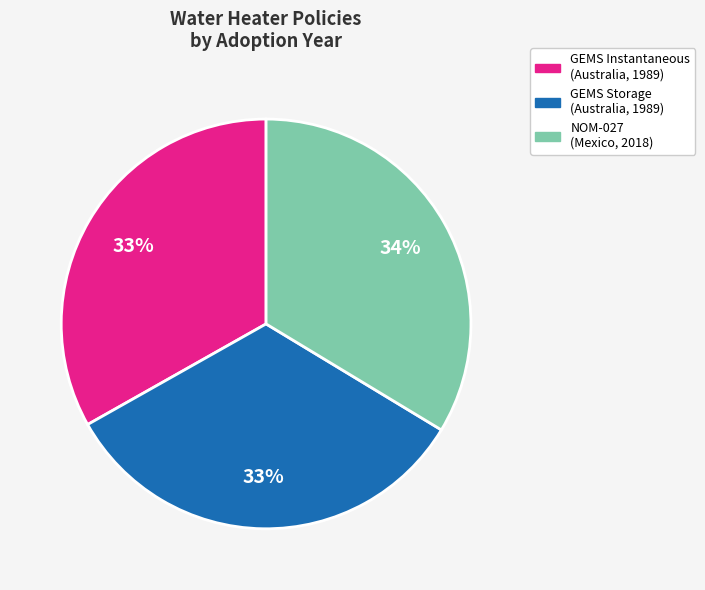

True or false: GEMS Storage (Australia, 1989) accounts for 33% of the total.

True